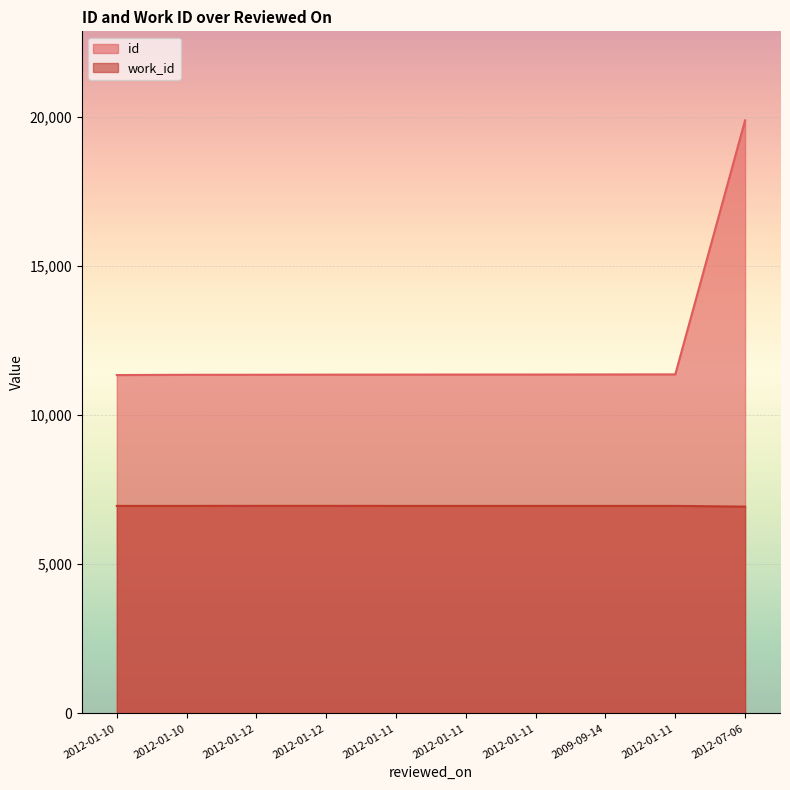

Reading left to right, what are all the values shown in this chart?

id: 2012-01-10=11341.0	2012-01-10=11350.0	2012-01-12=11351.0	2012-01-12=11355.0	2012-01-11=11356.0	2012-01-11=11358.0	2012-01-11=11359.0	2009-09-14=11361.0	2012-01-11=11364.0	2012-07-06=19879.0
work_id: 2012-01-10=6956.0	2012-01-10=6956.0	2012-01-12=6957.6	2012-01-12=6957.6	2012-01-11=6956.0	2012-01-11=6956.0	2012-01-11=6956.0	2009-09-14=6956.0	2012-01-11=6956.0	2012-07-06=6932.0